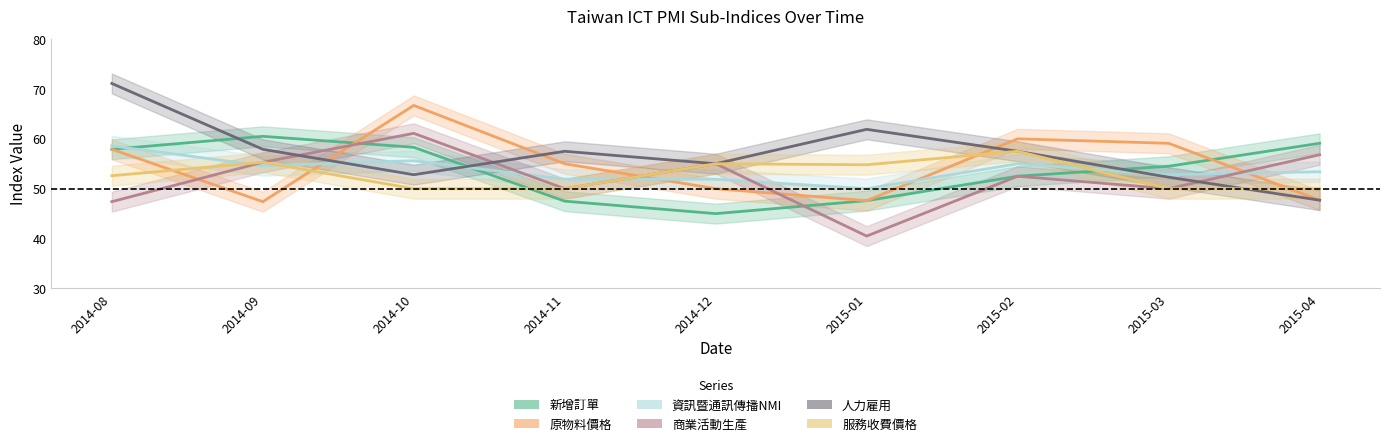

What are all the series names shown in the legend?

新增訂單, 原物料價格, 資訊暨通訊傳播NMI, 商業活動生產, 人力雇用, 服務收費價格